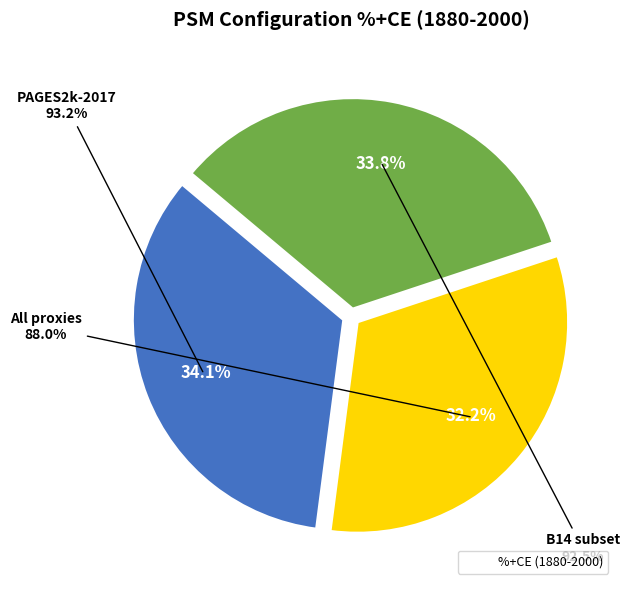

Does All proxies represent more than half of the total?

No